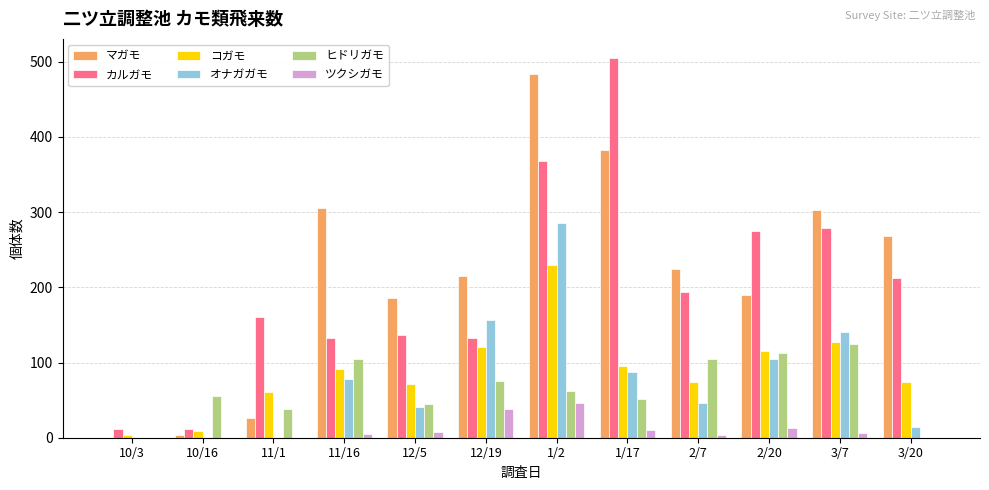

At which category is the sum across all series the highest?

1/2